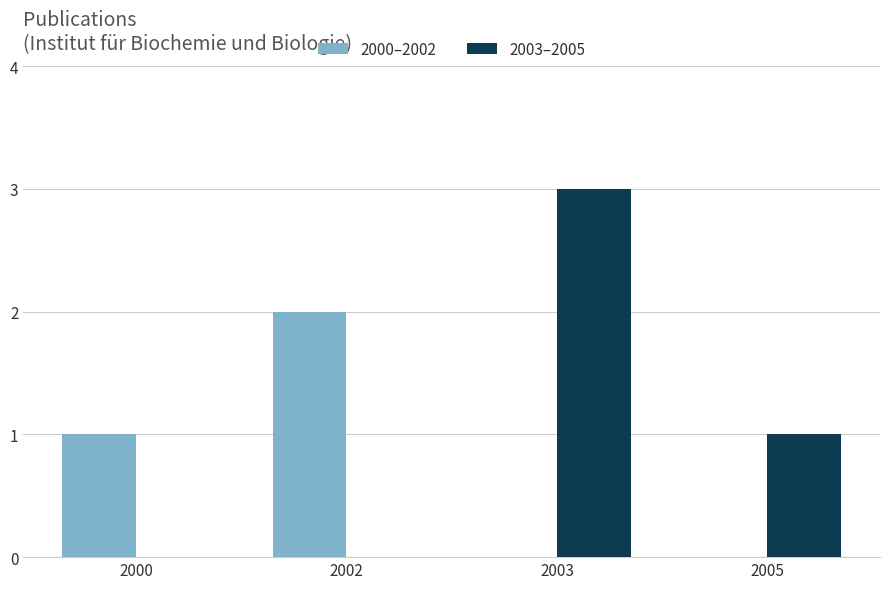

Between 2000 and 2002, which series saw the biggest shift?

2000–2002